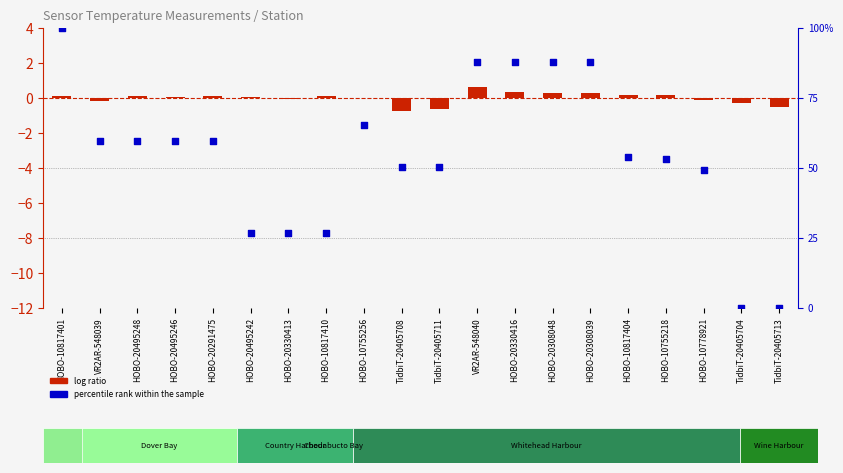

Which series reaches the maximum Y coordinate?

percentile rank within the sample